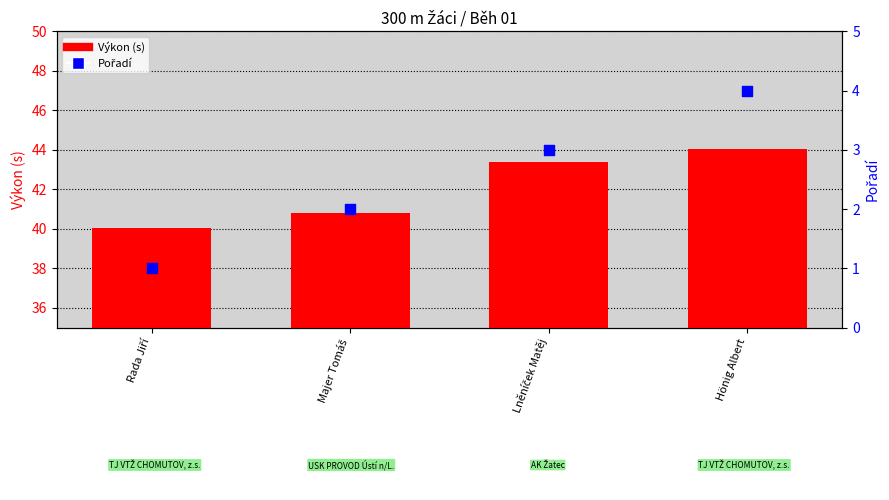

Which series reaches the maximum Y coordinate?

Výkon (s)